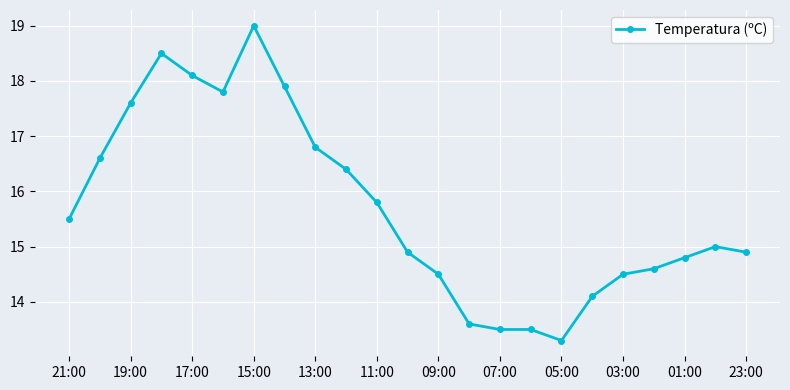

True or false: there are more than 0 points higher than both neighbors.

True